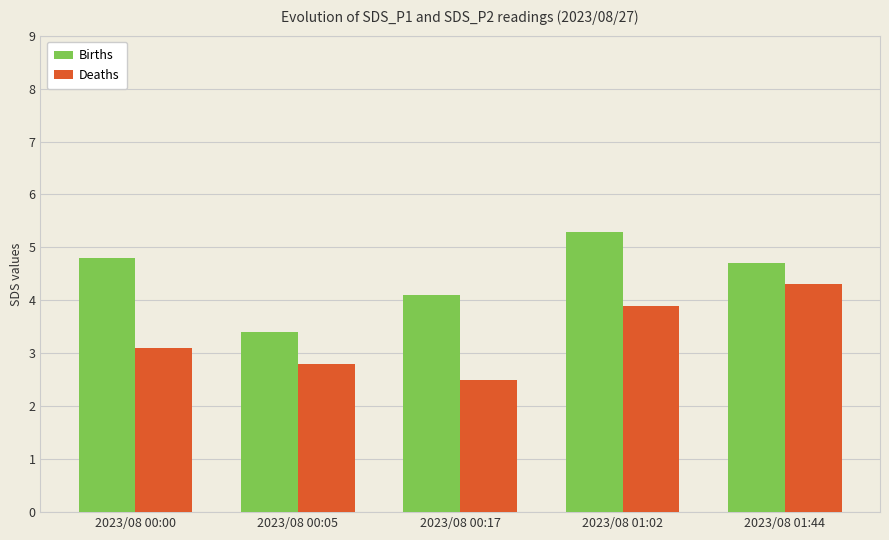

What position from the right is 2023/08 01:02?

2